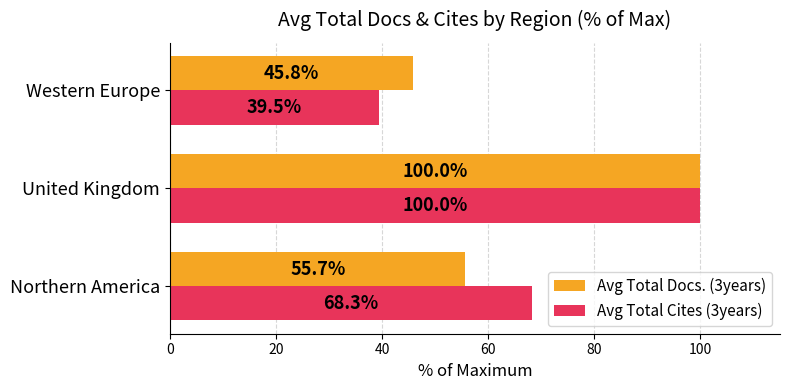

Rank the categories by Avg Total Cites (3years) value from lowest to highest.

Western Europe, Northern America, United Kingdom